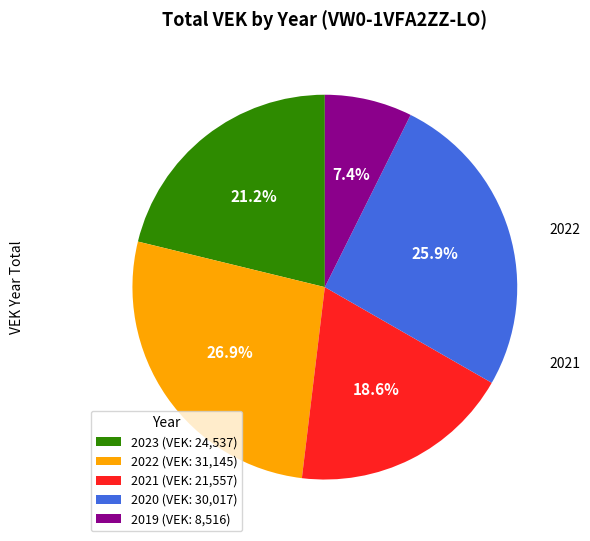

Count the number of slices in the pie.

5